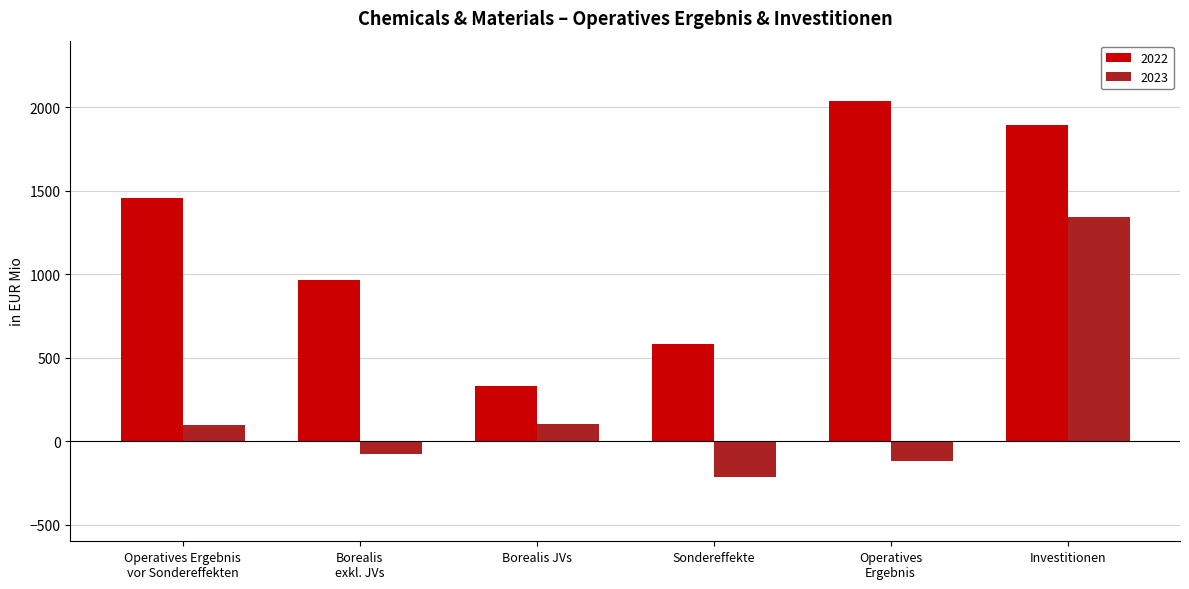

At which label does 2023 reach its minimum?

Sondereffekte